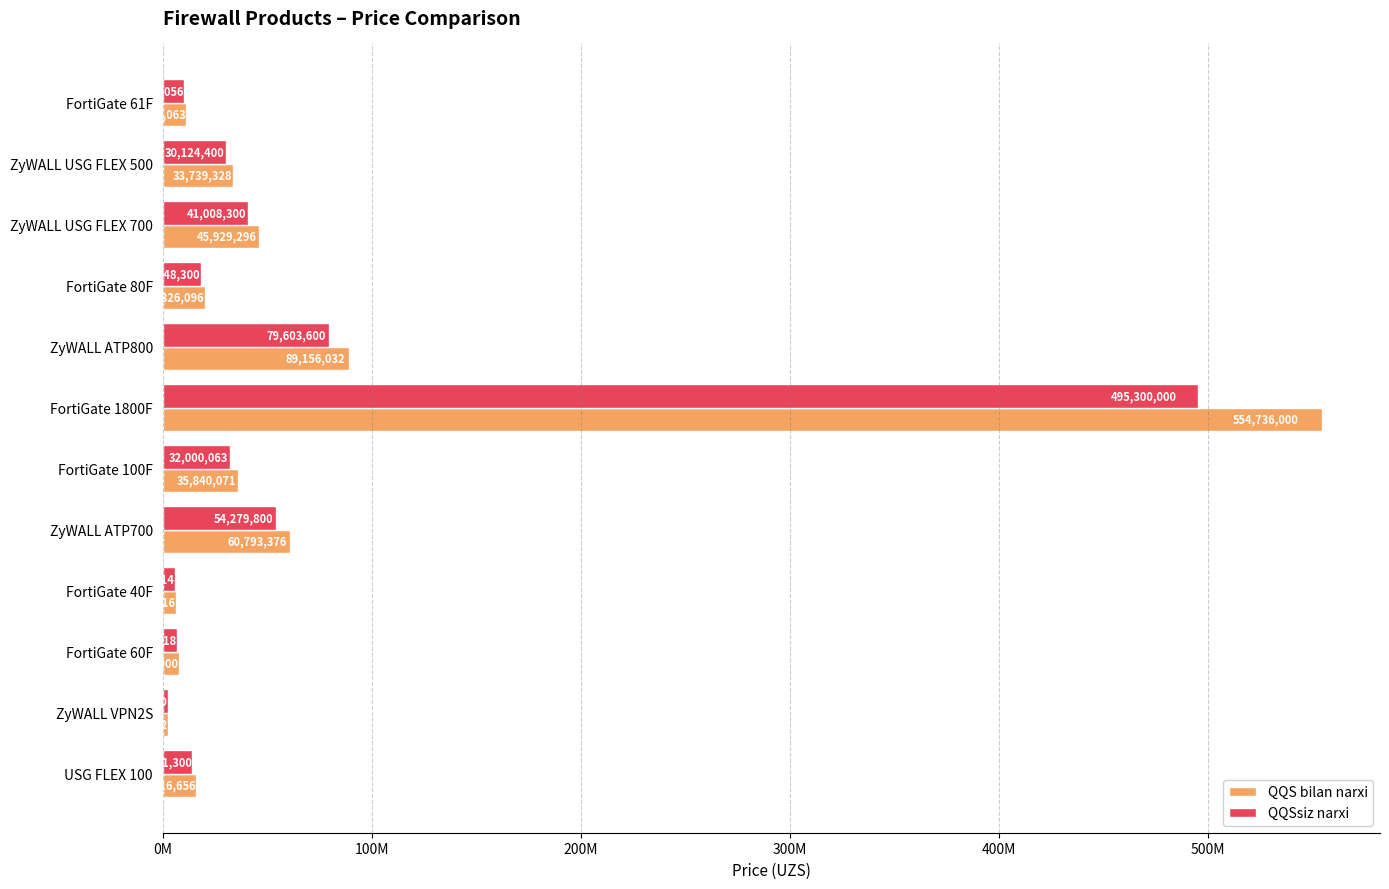

What are all the series names shown in the legend?

QQS bilan narxi, QQSsiz narxi